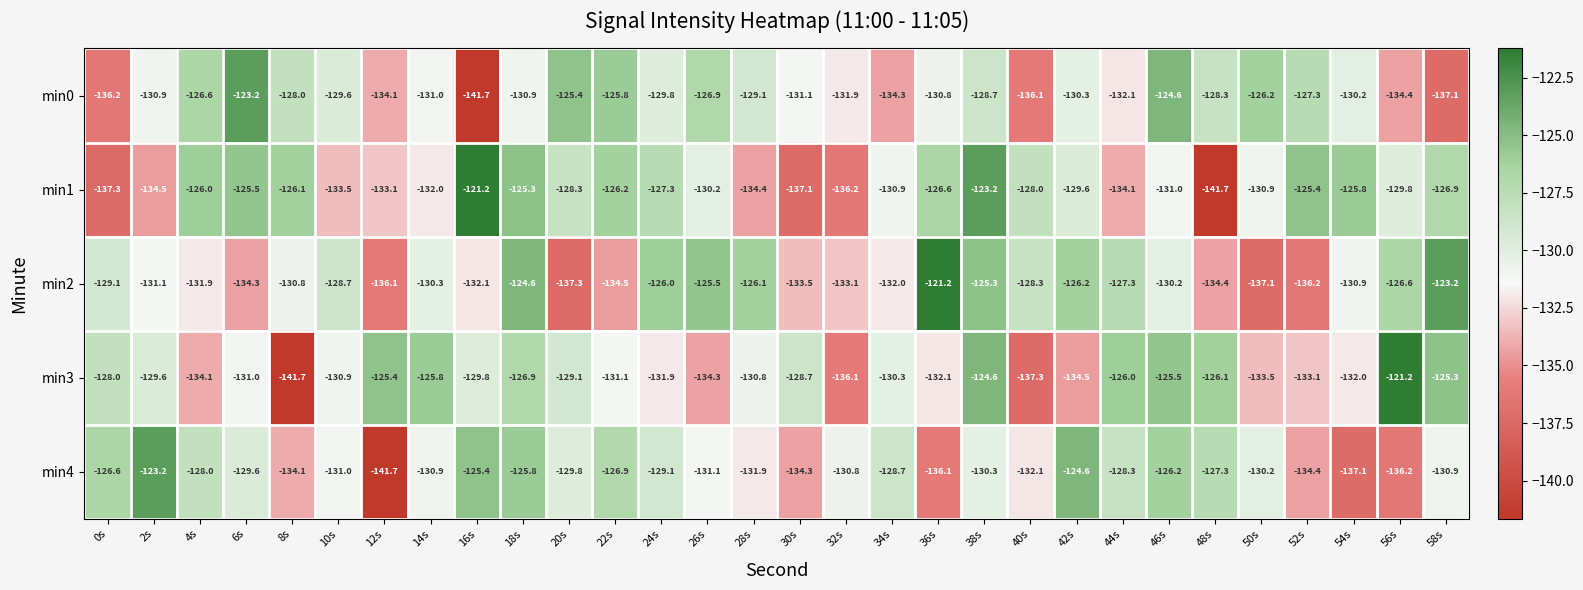

Which series changed the most between 26s and 52s?

min2